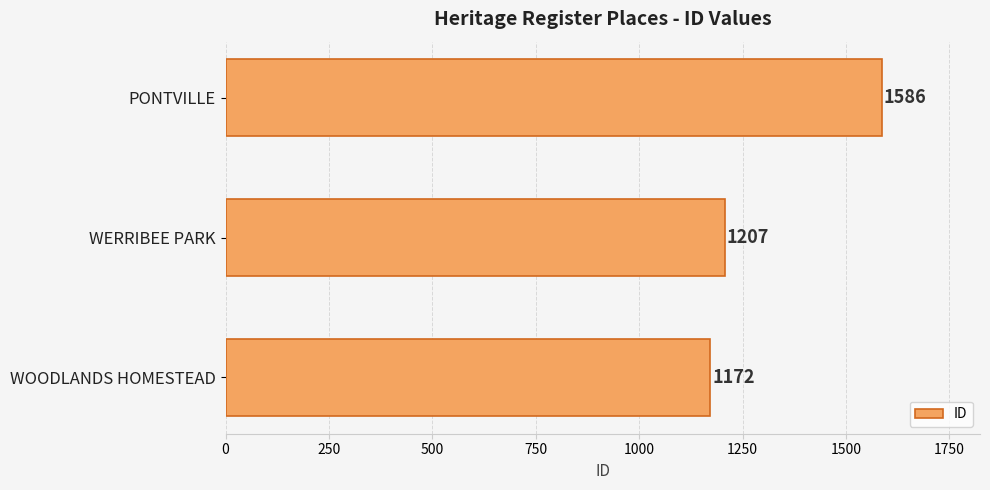

What is the difference between the maximum and minimum values?

414